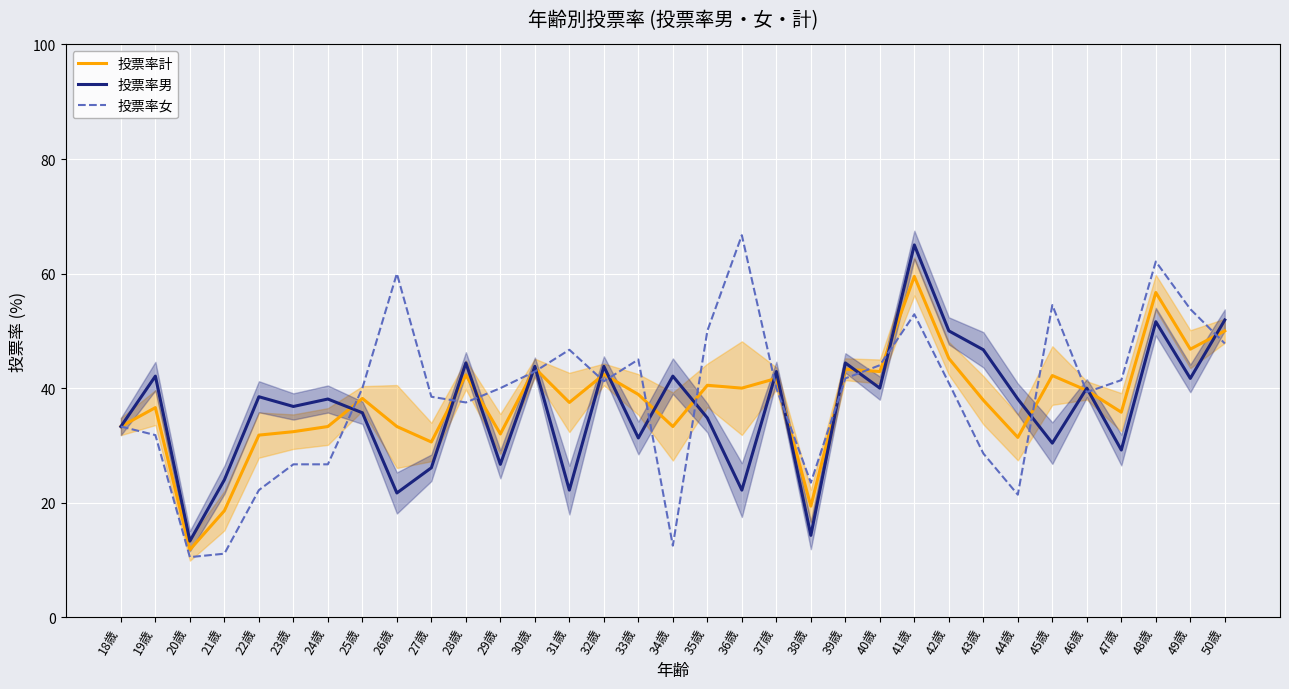

Rank the series at 36歳 from highest to lowest value.

投票率女, 投票率計, 投票率男